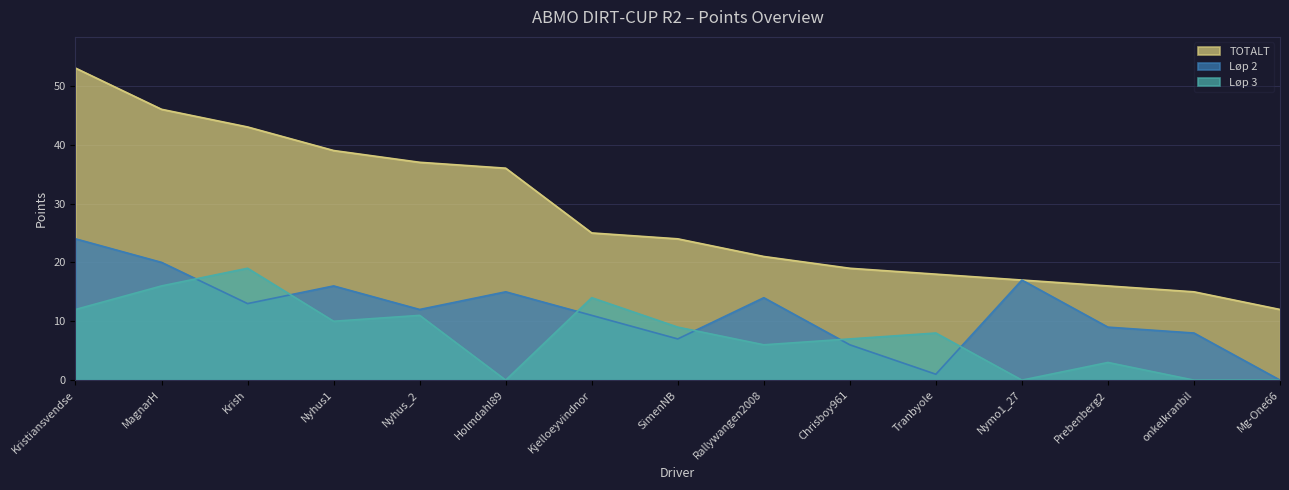

At which label does TOTALT first exceed 24?

Kristiansvendse